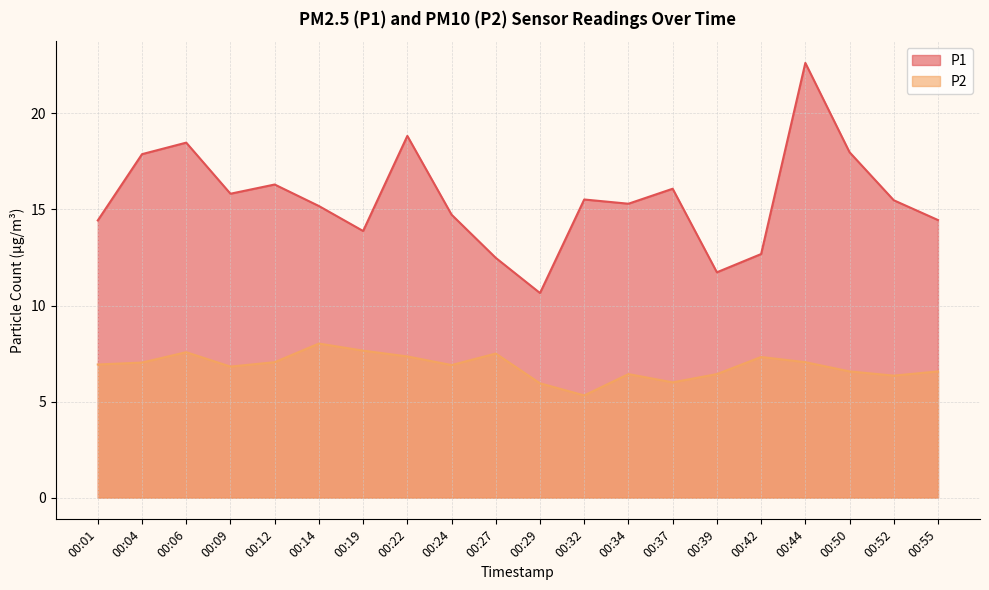

Which series has the largest total across all categories?

P1